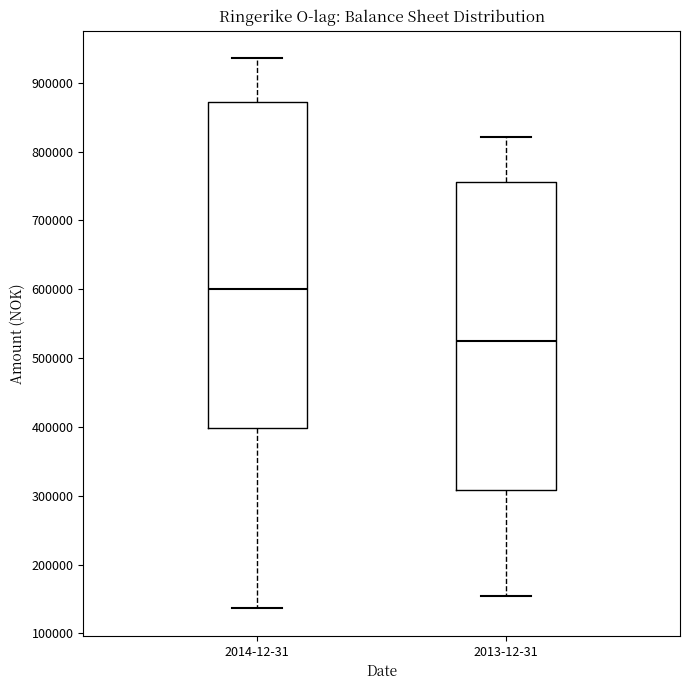

Reading left to right, transcribe this box plot: for each box, give where its median line is, the range the box spans, and where its two whiskers end, as read against the y-axis. The values are not printed on the chart, so give them approximately, as read against the axis.

2014-12-31: median 600000, box 400000 to 870000, whiskers 140000 to 940000
2013-12-31: median 520000, box 310000 to 760000, whiskers 150000 to 820000